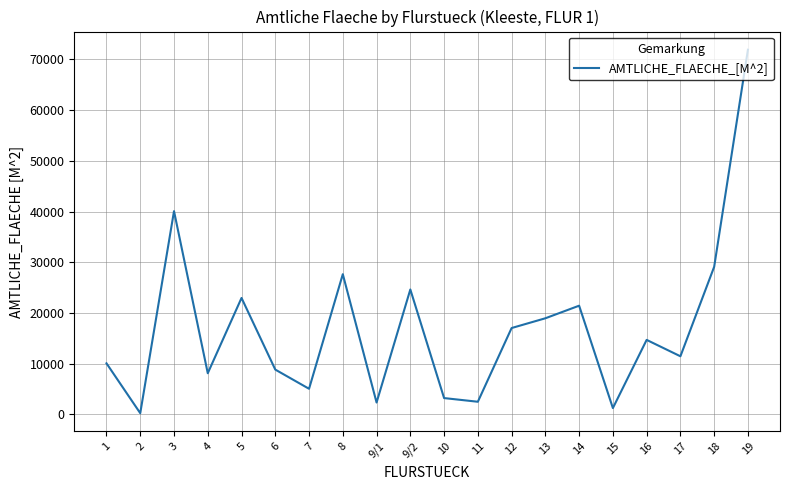

True or false: the data shows 6025 at 12.

False